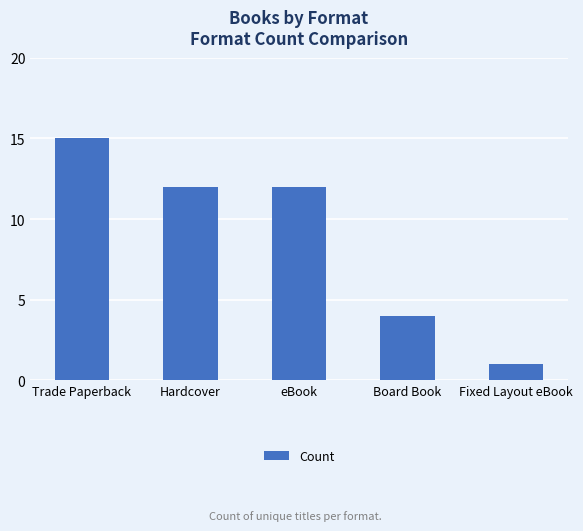

What is the change in value from Hardcover to Fixed Layout eBook?

-11